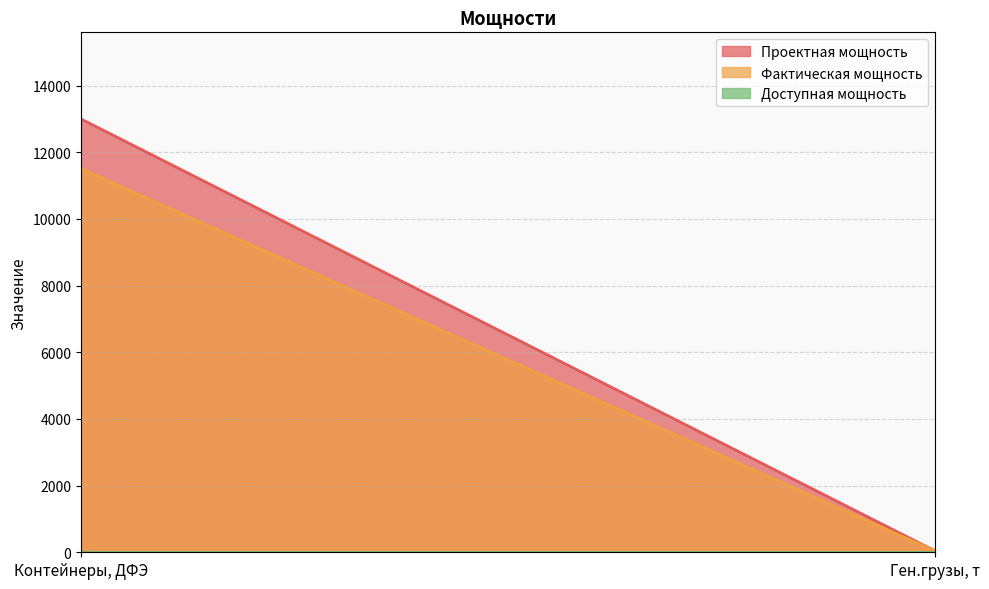

List the labels in order of Фактическая мощность value, smallest first.

Ген.грузы, т, Контейнеры, ДФЭ